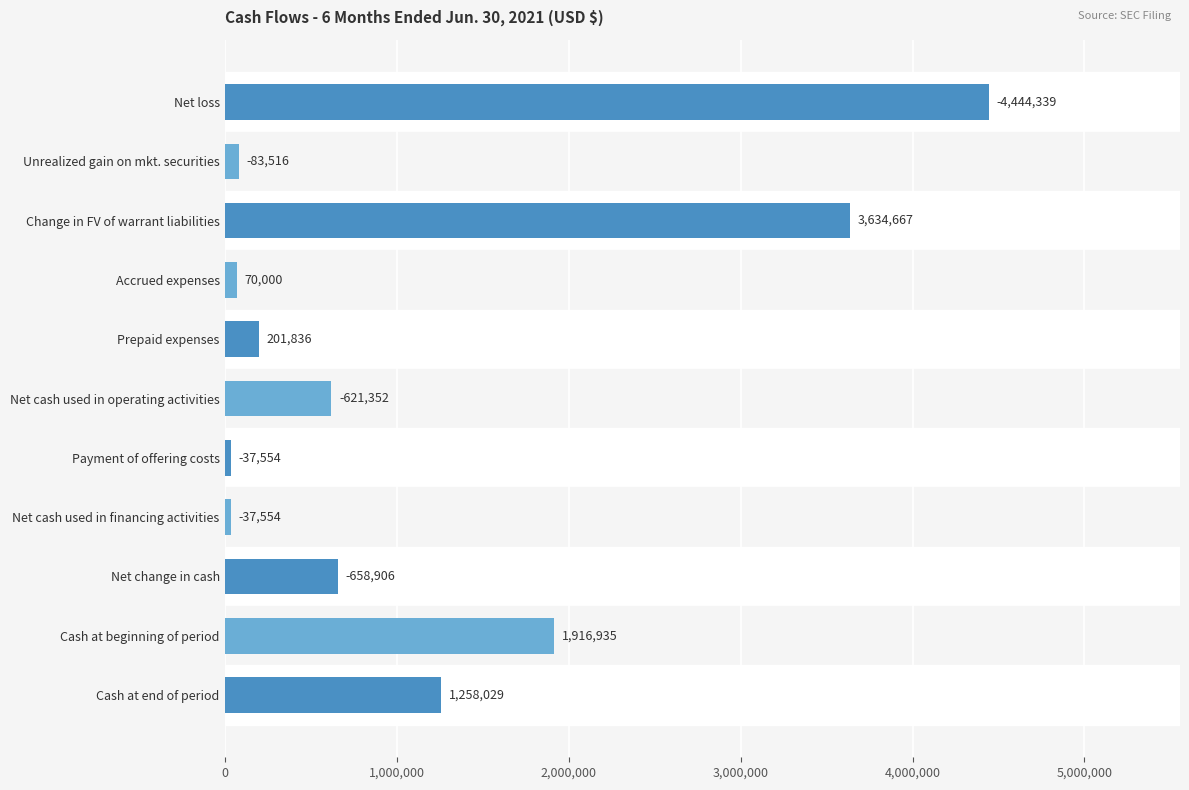

Does the chart contain any negative values?

No